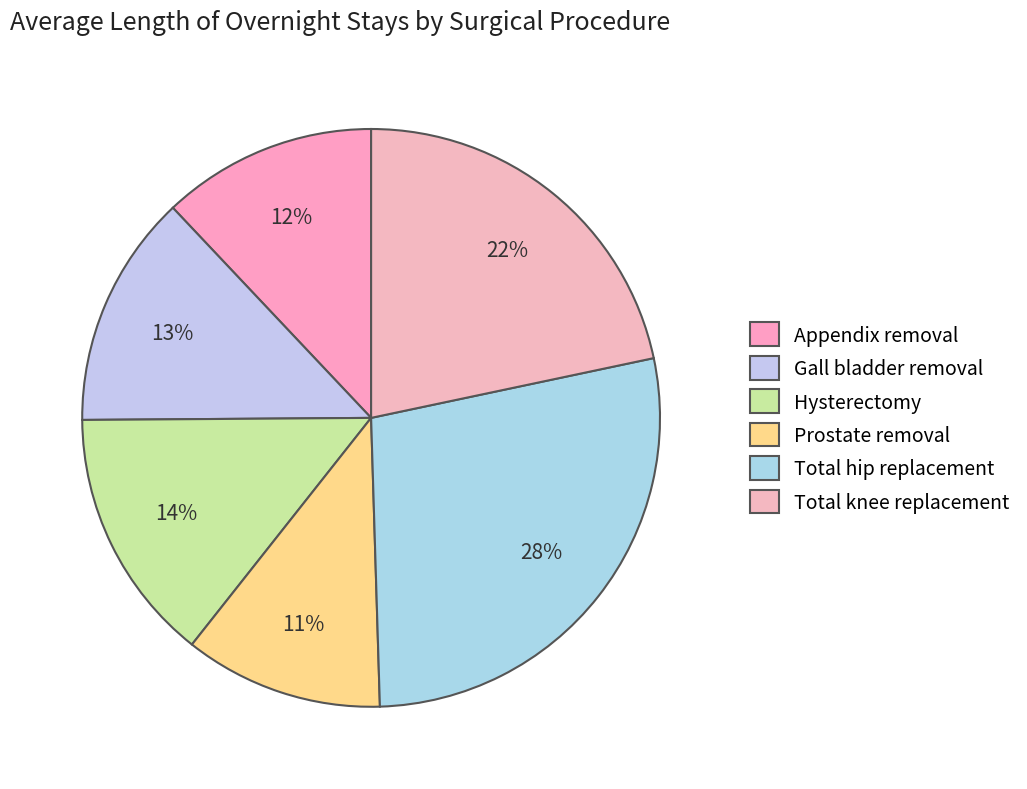

To the nearest percent, what is the combined percentage of Gall bladder removal and Hysterectomy?

27%